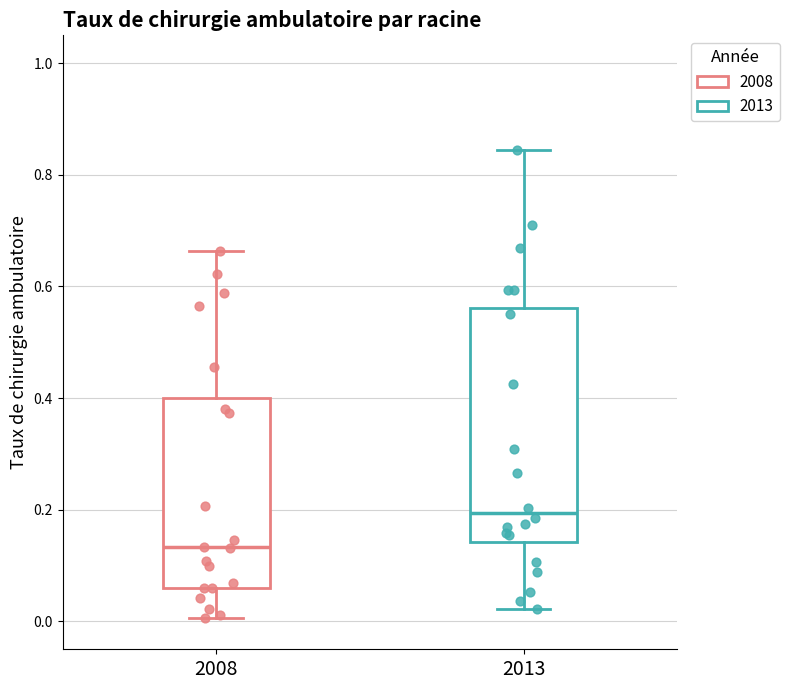

Reading left to right, read every box against the y-axis: the position of its median line, the range the box covers, and the ends of its whiskers. The values are not printed on the chart, so give them approximately, as read against the axis.

2008: median 0.14, box 0.06 to 0.40, whiskers 0.00 to 0.66
2013: median 0.20, box 0.14 to 0.56, whiskers 0.02 to 0.84